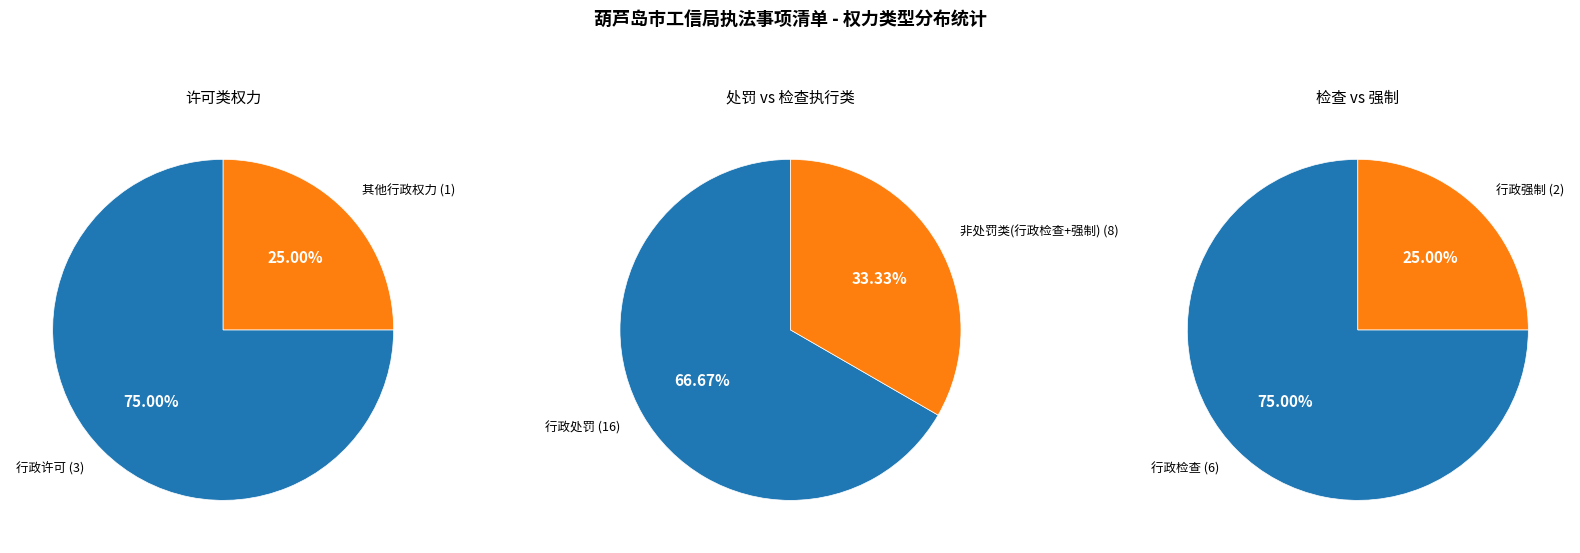

How much of the chart is everything except 行政强制?

92.9%